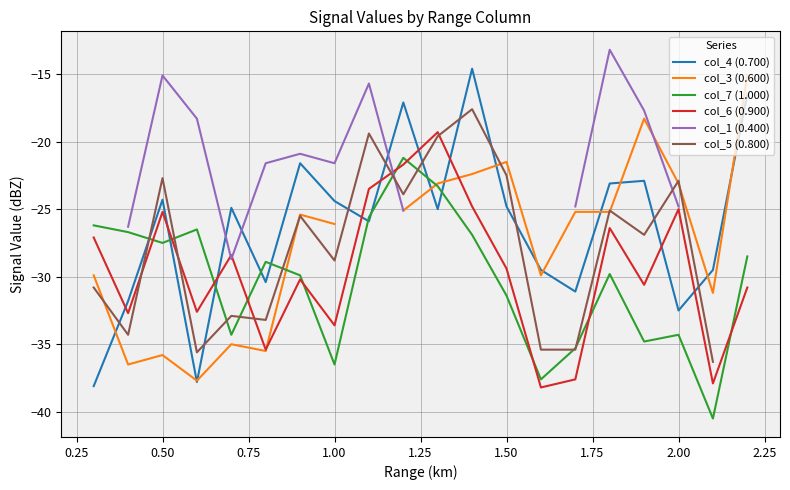

The value of col_6 (0.900) at 1.50 is -29.4. True or false?

True